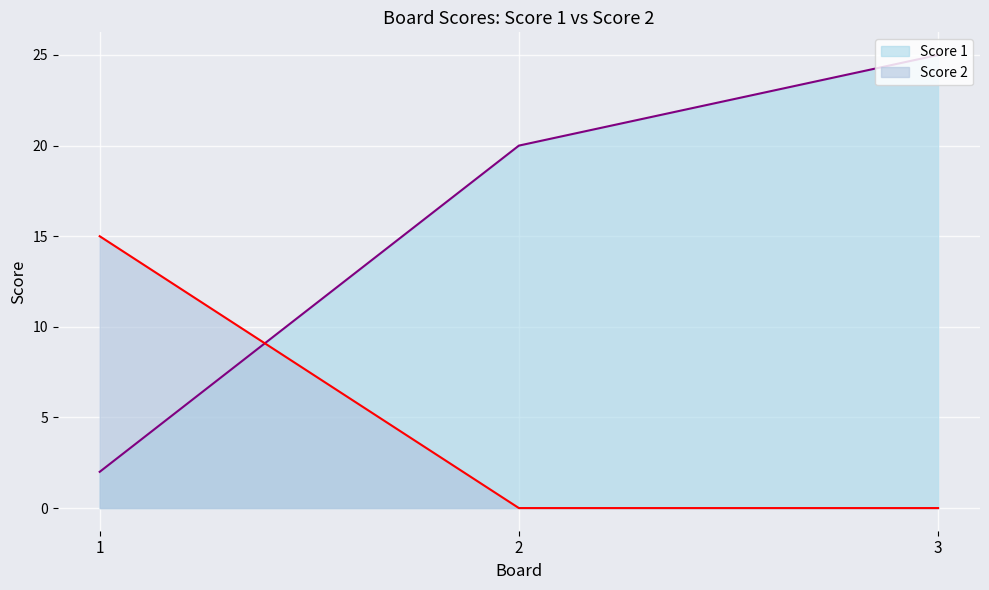

Rank the series at 3 from lowest to highest value.

Score 2, Score 1